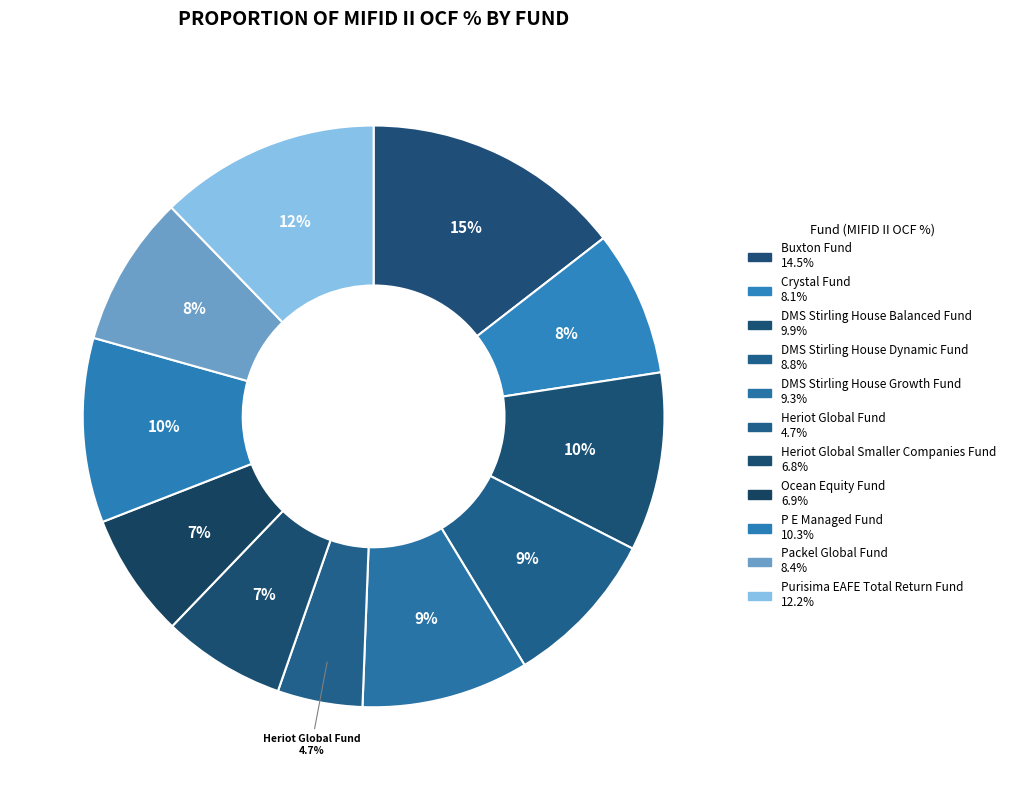

True or false: Heriot Global Fund accounts for 1% of the total.

False